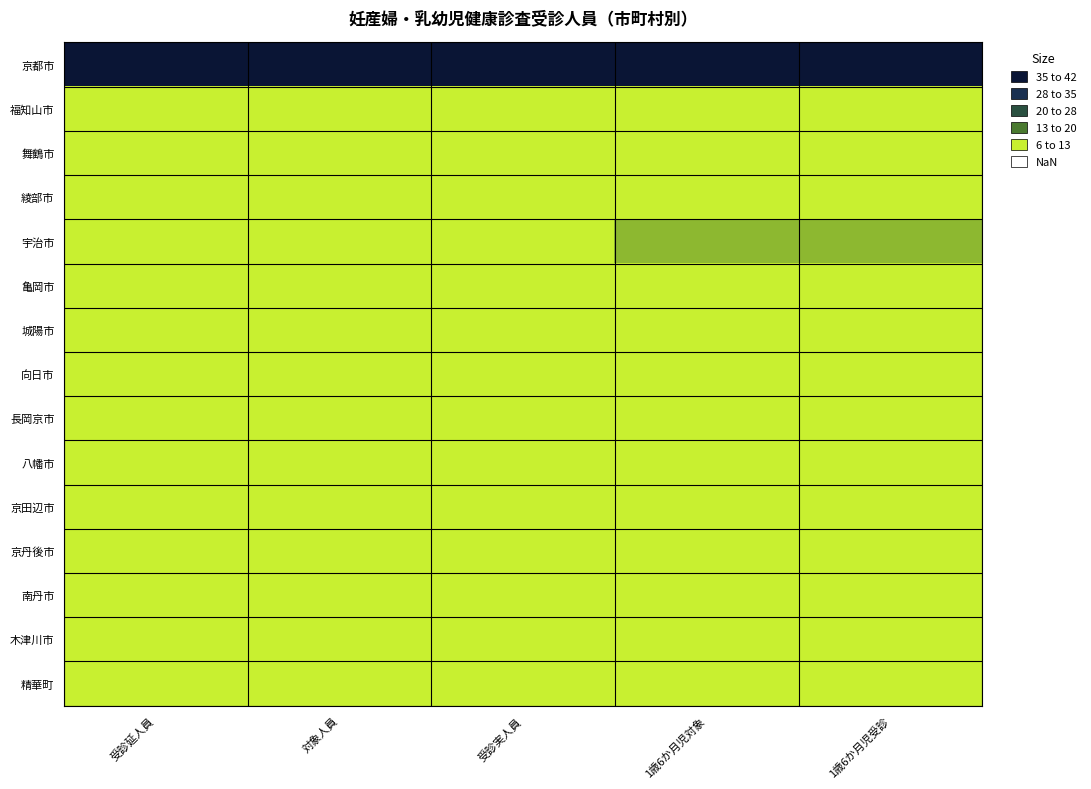

How many series are shown in this chart?

15